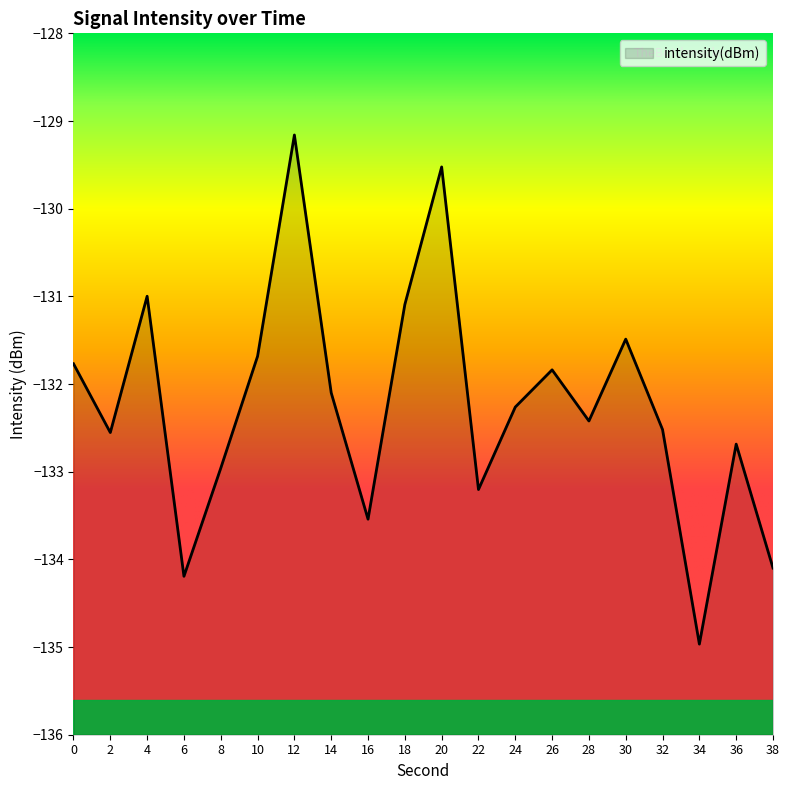

How many categories are shown in the chart?

20